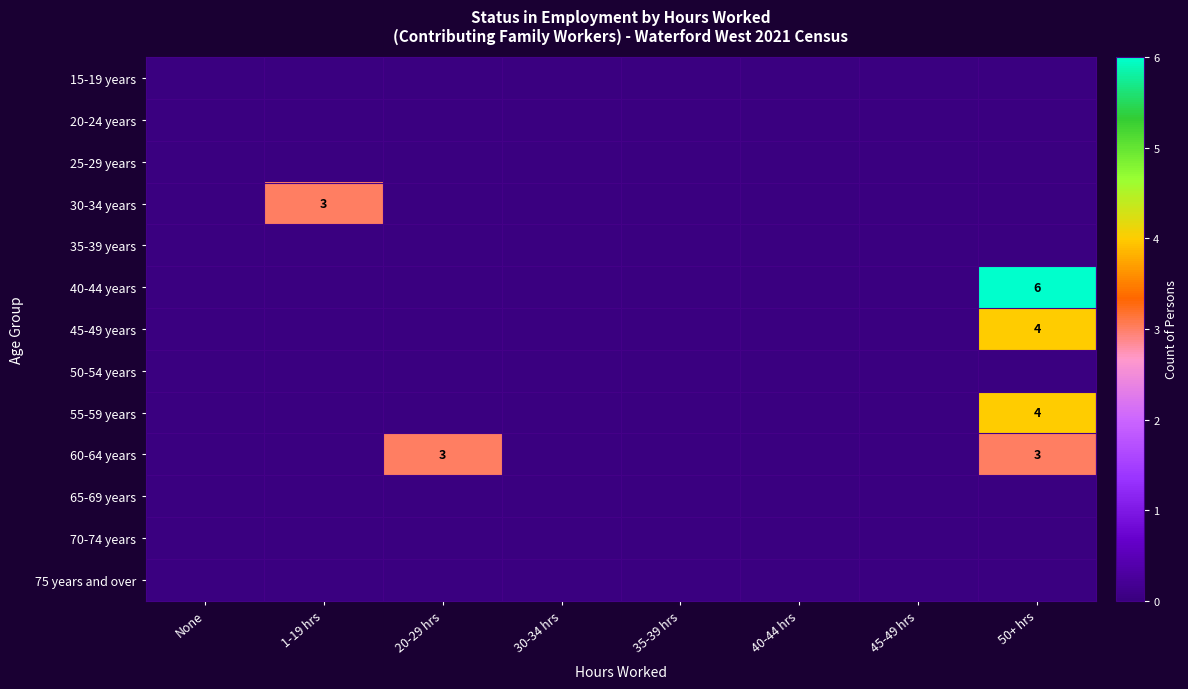

Which label corresponds to the smallest value in the chart?

None